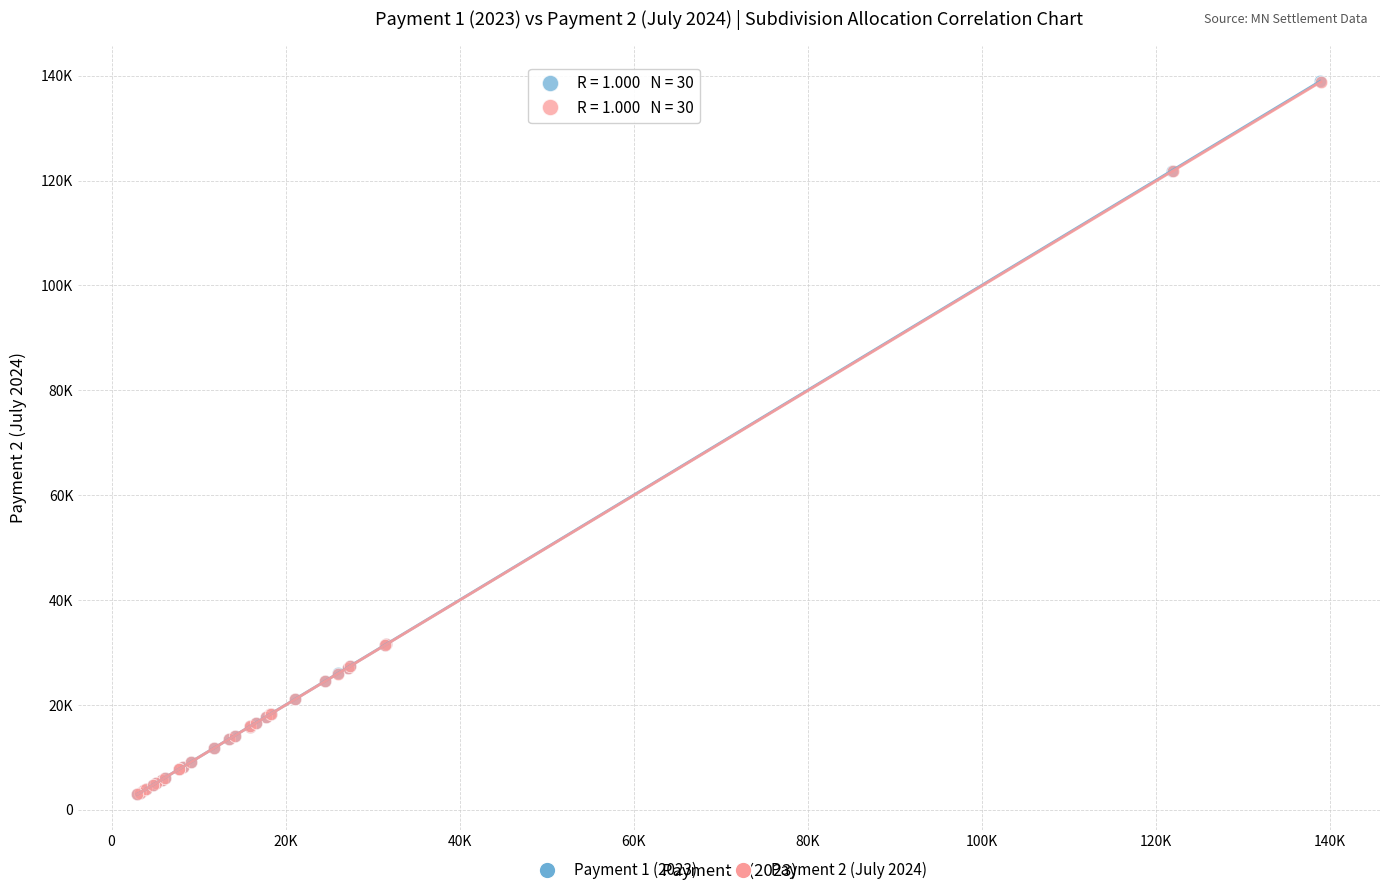

What are all the series names shown in the legend?

Payment 1 (2023), Payment 2 (July 2024)